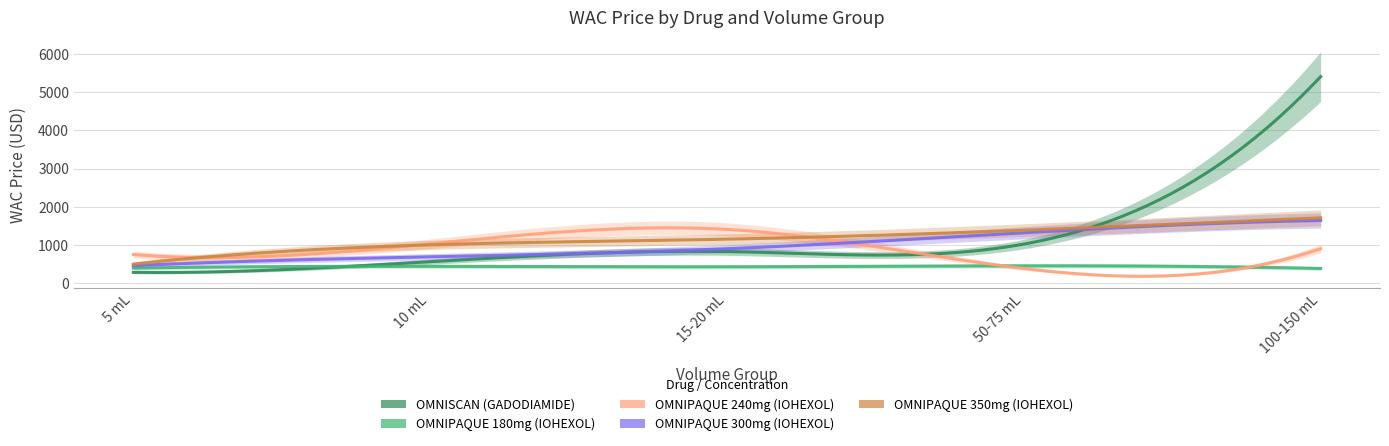

True or false: OMNIPAQUE 300mg (IOHEXOL) has more than 2 points higher than both neighbors.

False